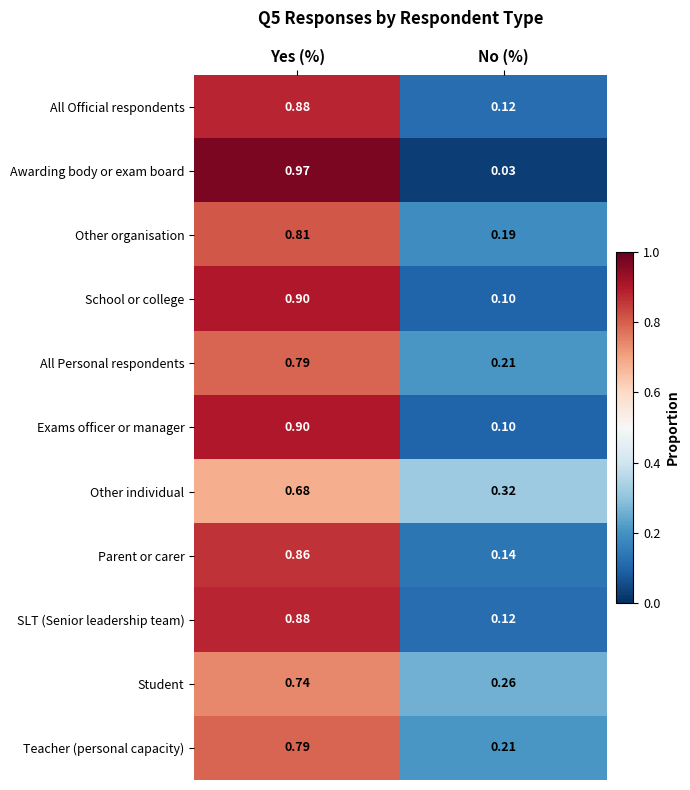

What is the total value across all series at Yes (%)?

9.2